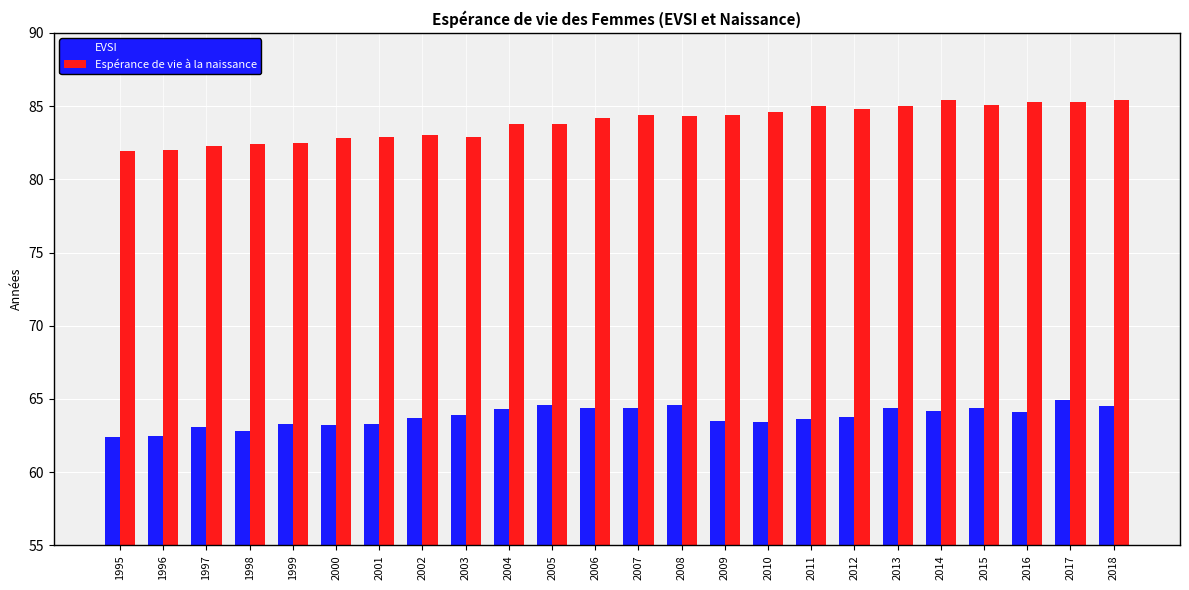

What is the maximum value shown in the chart?

85.4